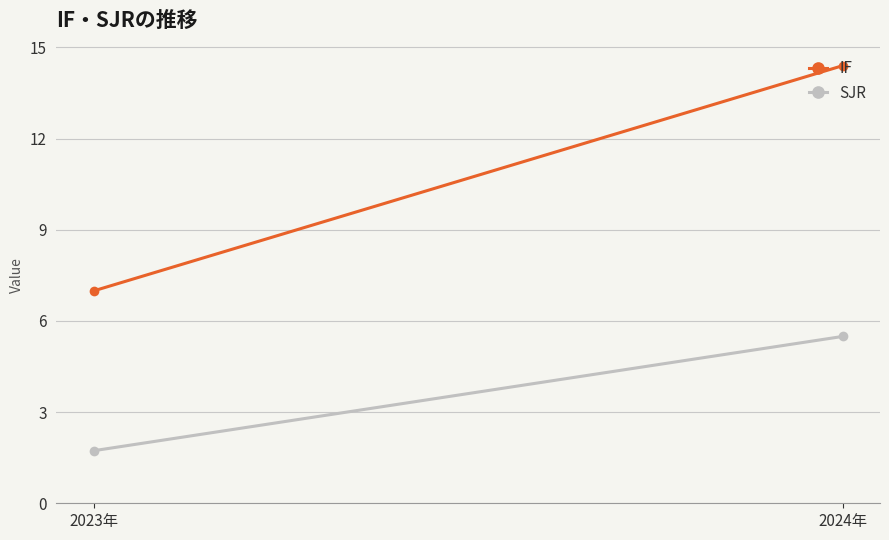

How many data points in SJR are less than 5?

1